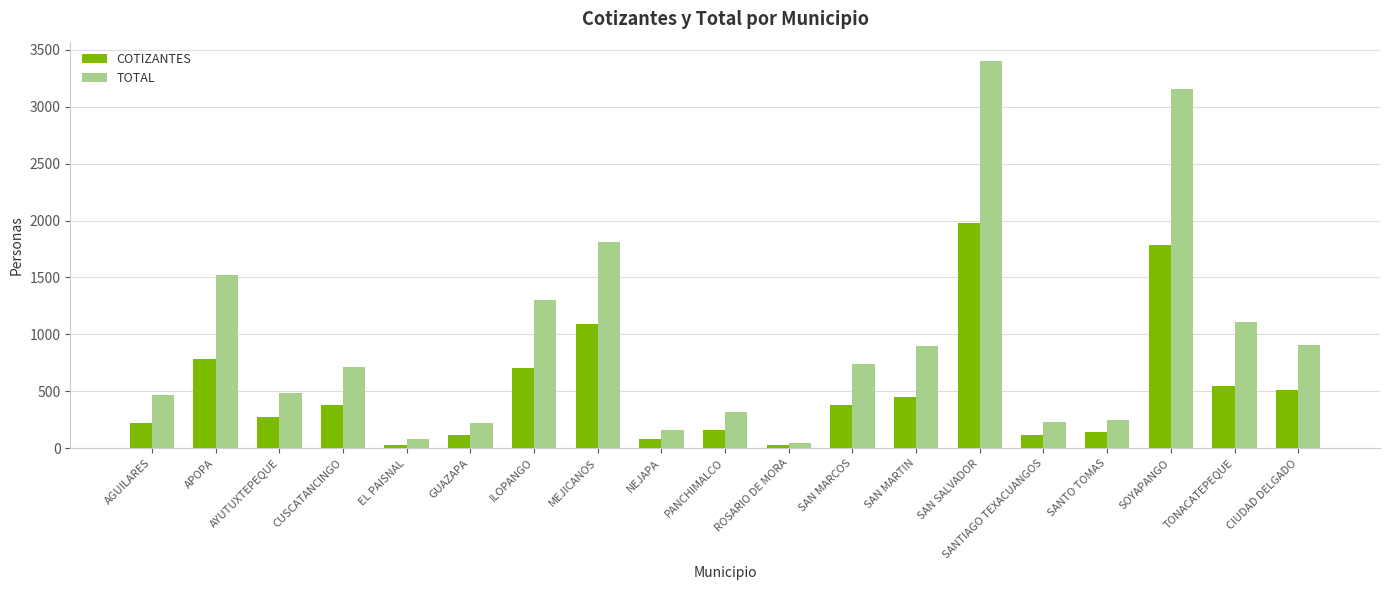

What is the sum of the COTIZANTES values at MEJICANOS and EL PAISNAL?

1123